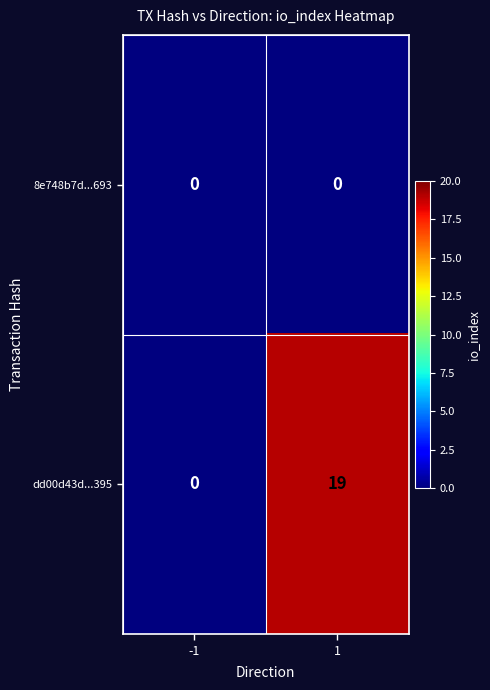

Which series has the largest total across all categories?

dd00d43d...395